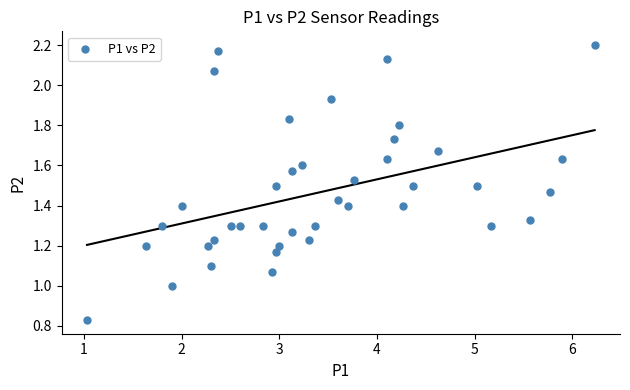

What is the range of X values (max minus min)?

5.2